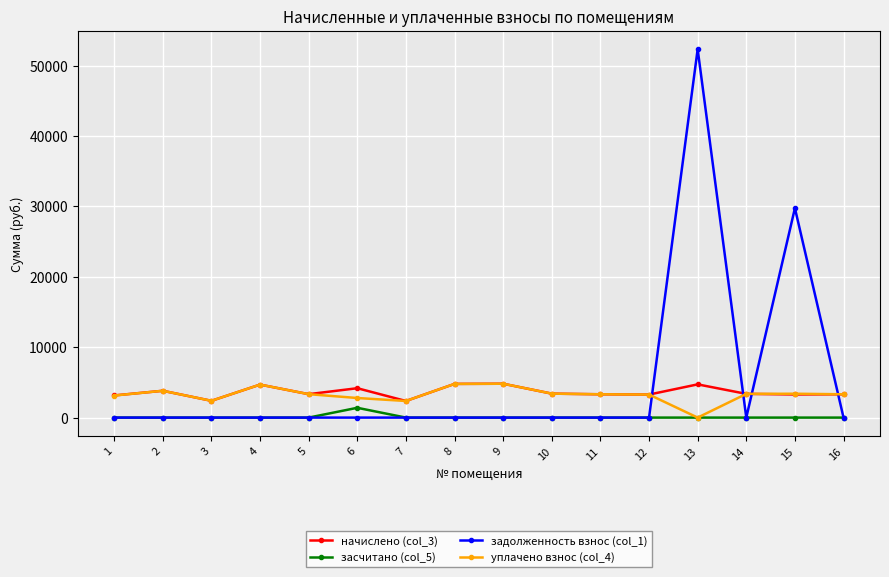

Which series has the widest spread of values?

задолженность взнос (col_1)